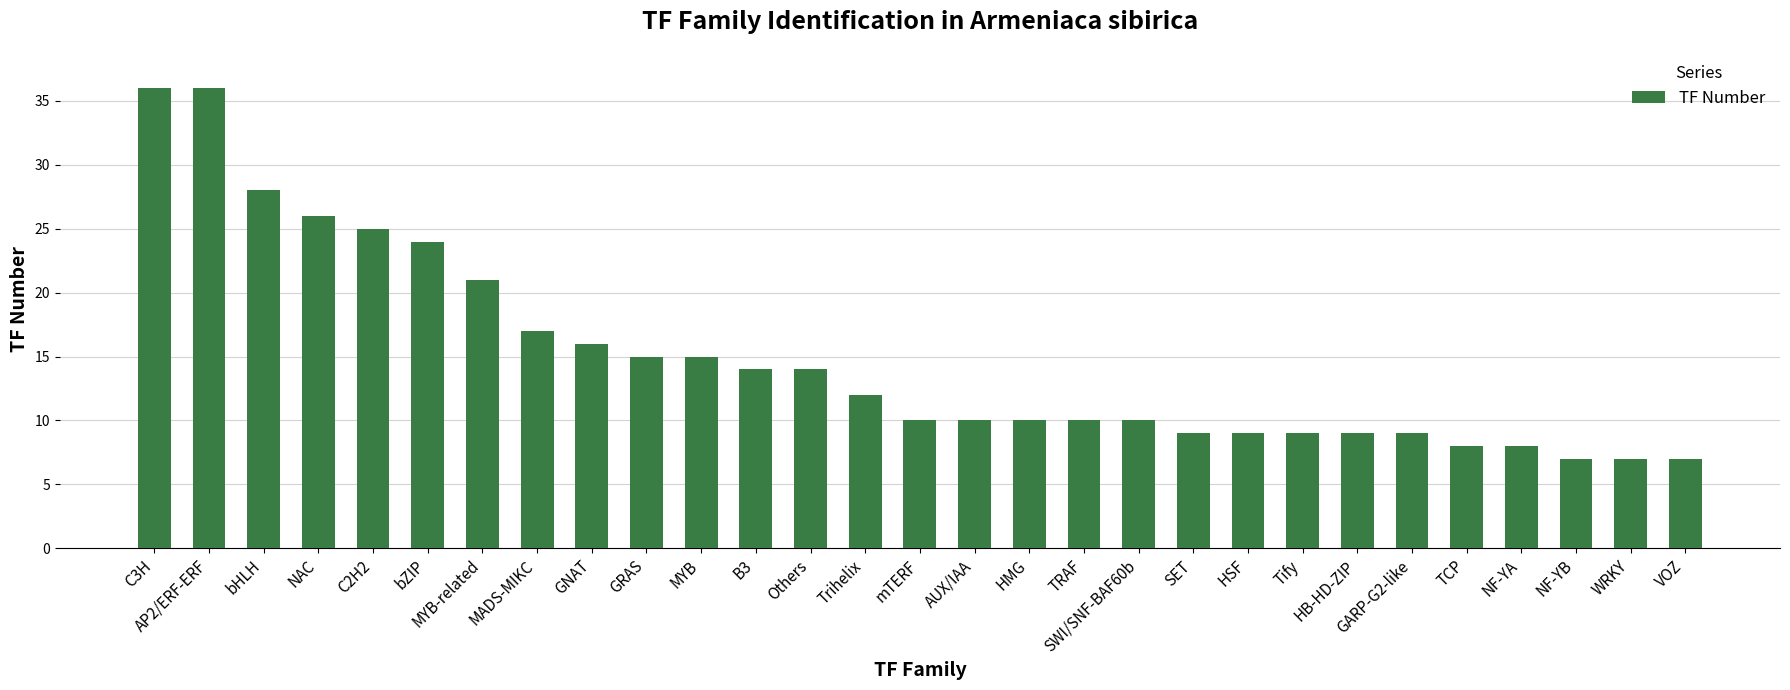

How many series are shown in this chart?

1